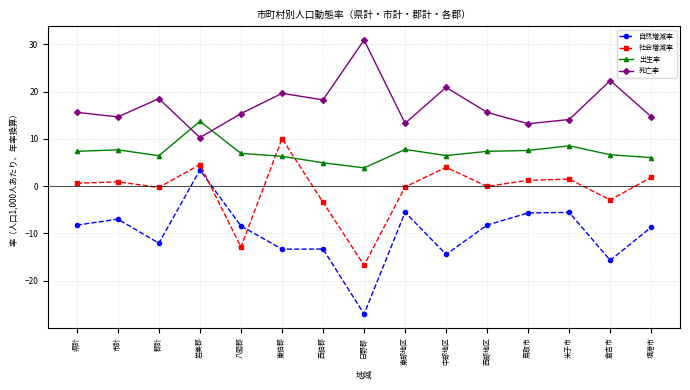

True or false: 自然増減率 has more than 2 points higher than both neighbors.

True